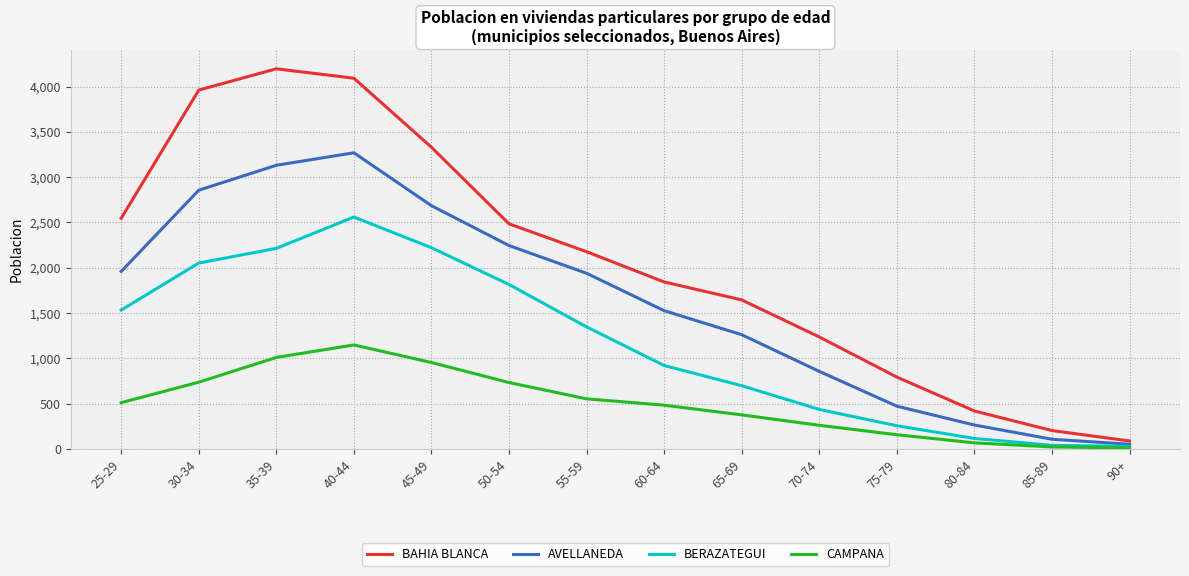

What is the difference between the highest and lowest values at 75-79?

636